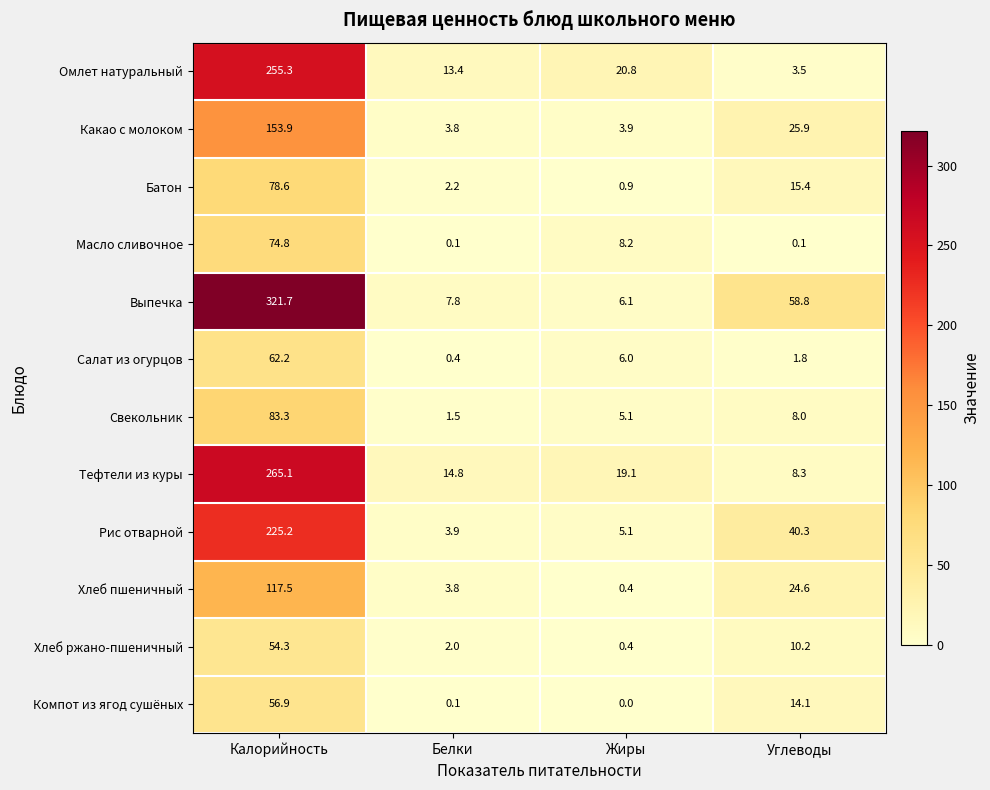

What is the sum of the Хлеб ржано-пшеничный values at Белки and Калорийность?

56.3